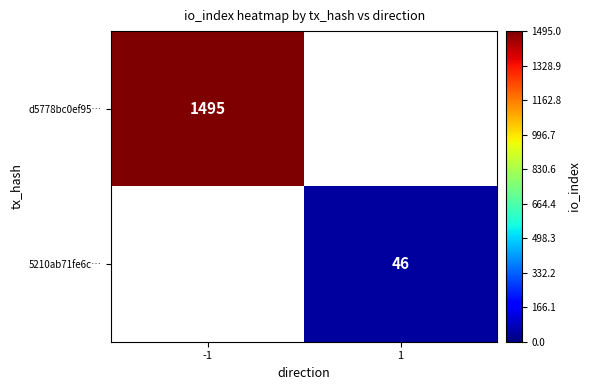

How many values in d5778bc0ef95… are above zero?

1